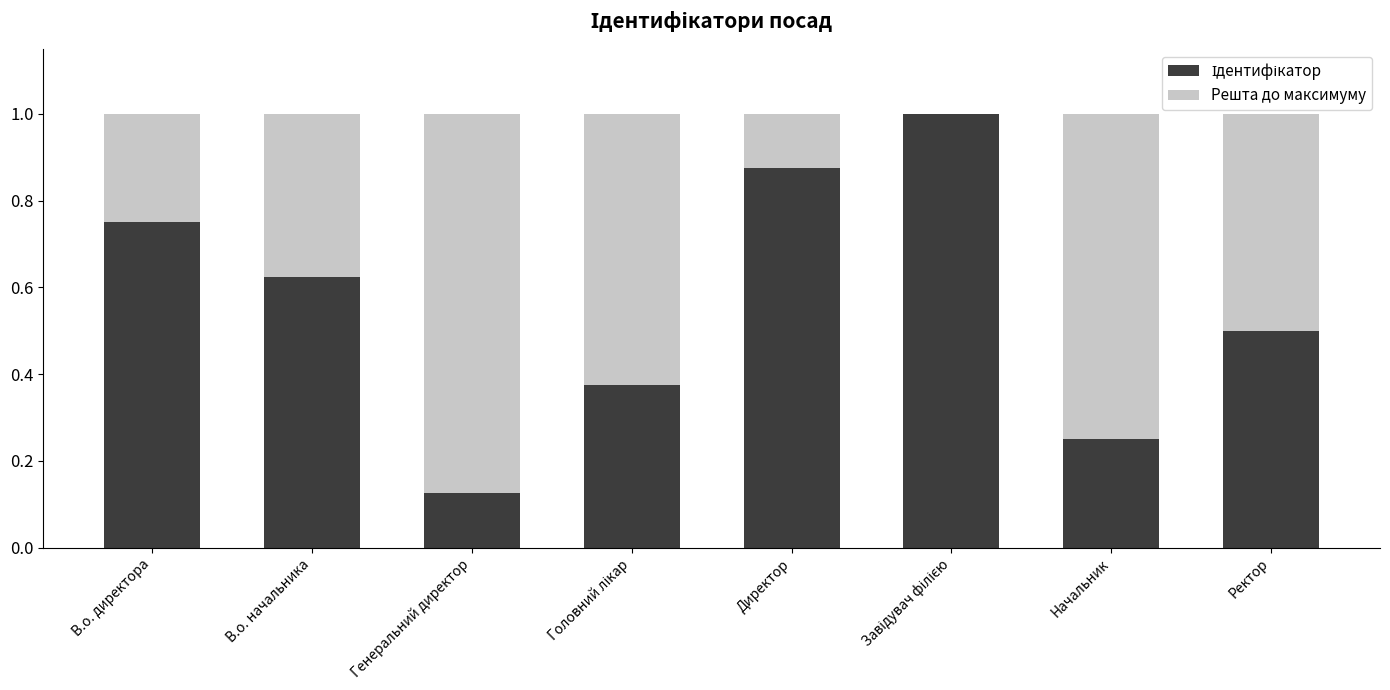

What is the total value across all series at Директор?

1.0